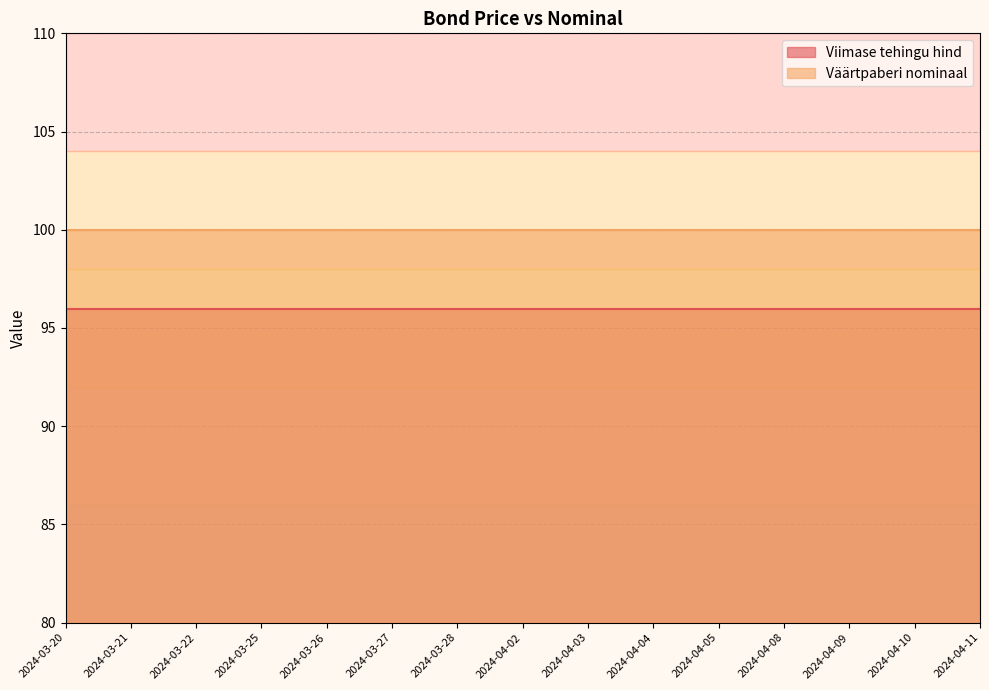

Is it true that Viimase tehingu hind equals 135.9 at 2024-04-03?

False